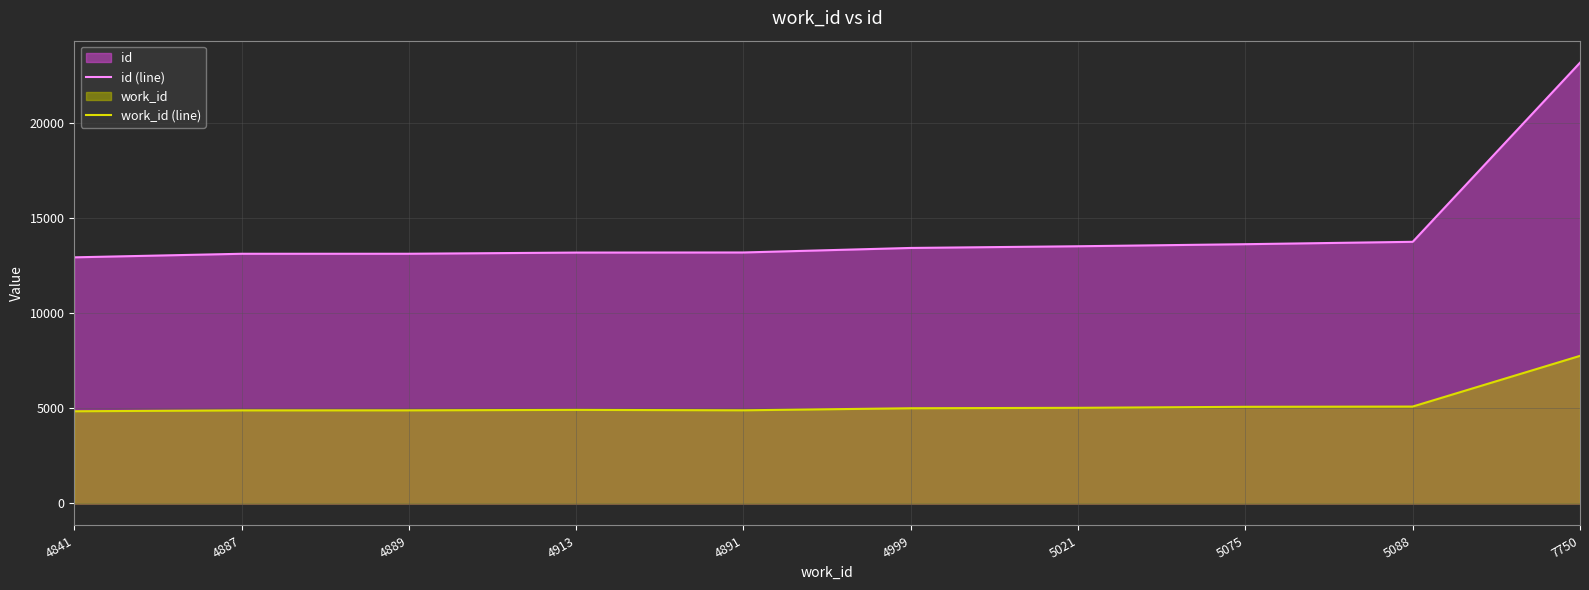

How many data points does each series have?

10